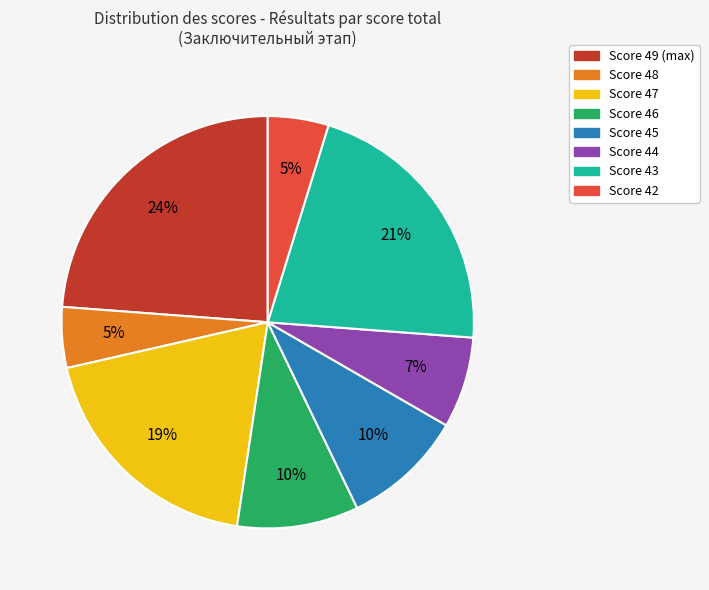

To the nearest percent, what is the average slice percentage?

12%